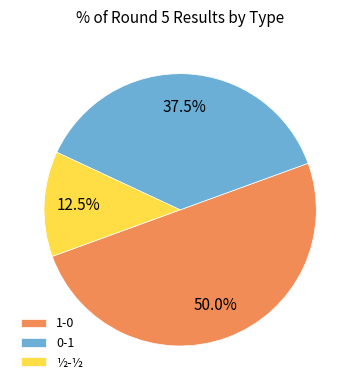

To the nearest percent, what is the difference between the largest and smallest slice percentages?

38%